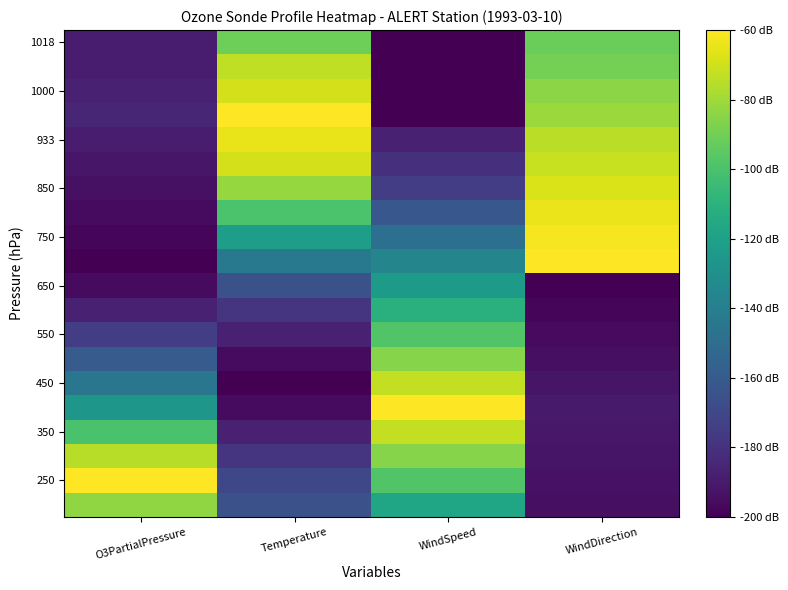

Between Temperature and O3PartialPressure, which is larger?

Temperature